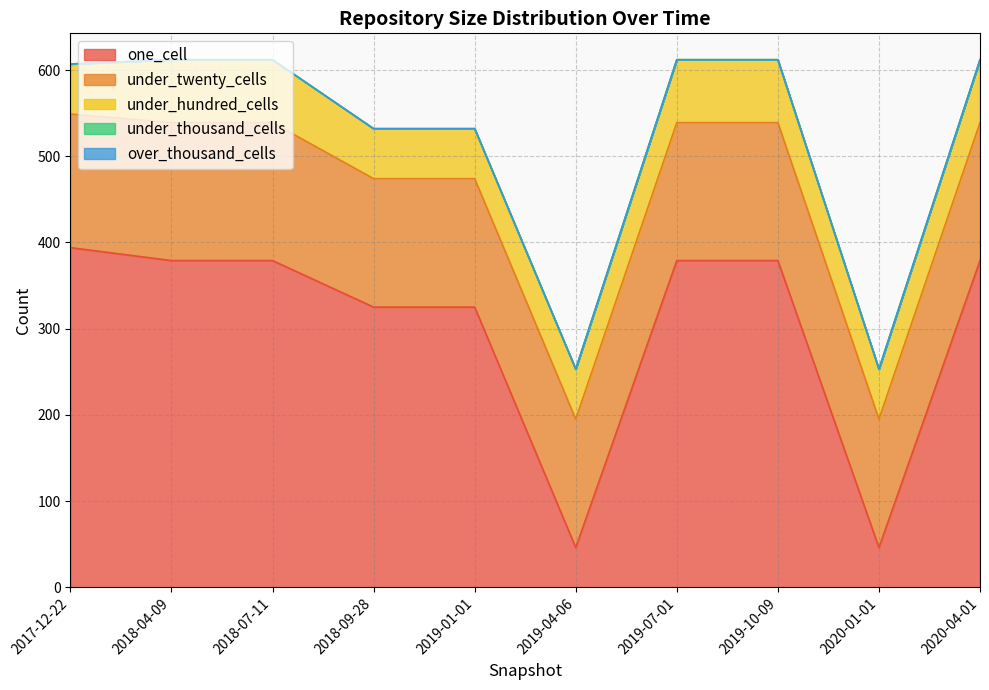

How many series are shown in this chart?

5